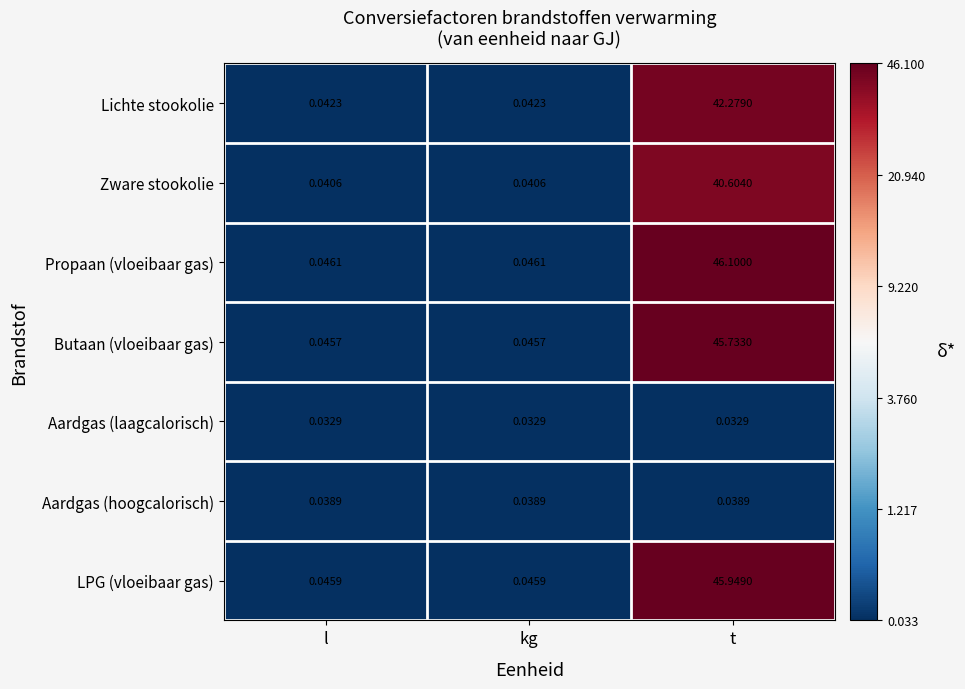

List the series in order of their peak value, lowest first.

Aardgas (laagcalorisch), Aardgas (hoogcalorisch), Zware stookolie, Lichte stookolie, Butaan (vloeibaar gas), LPG (vloeibaar gas), Propaan (vloeibaar gas)